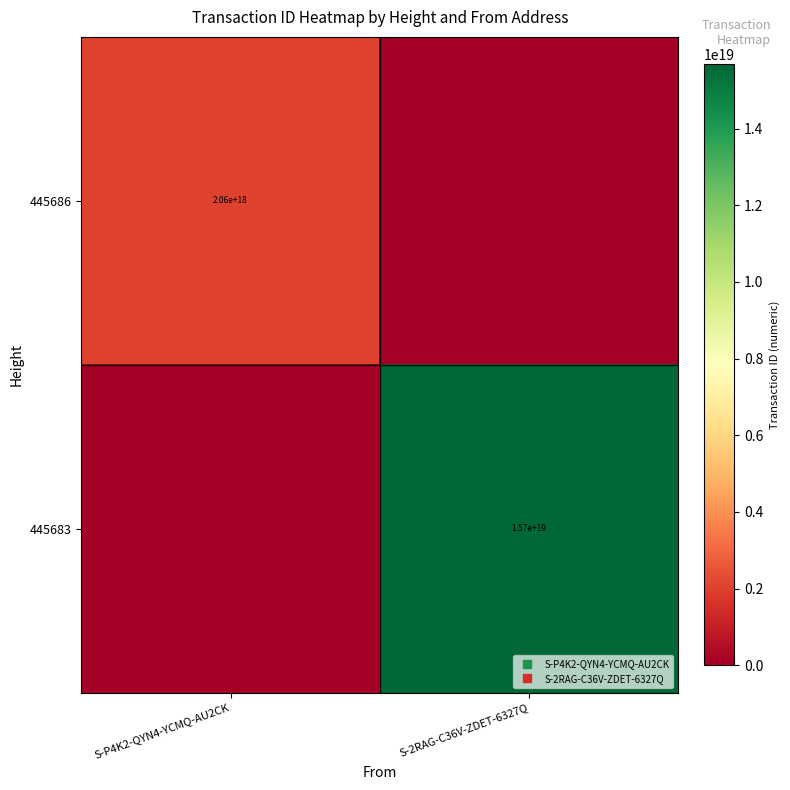

How many positive values does the 445686 series have?

1